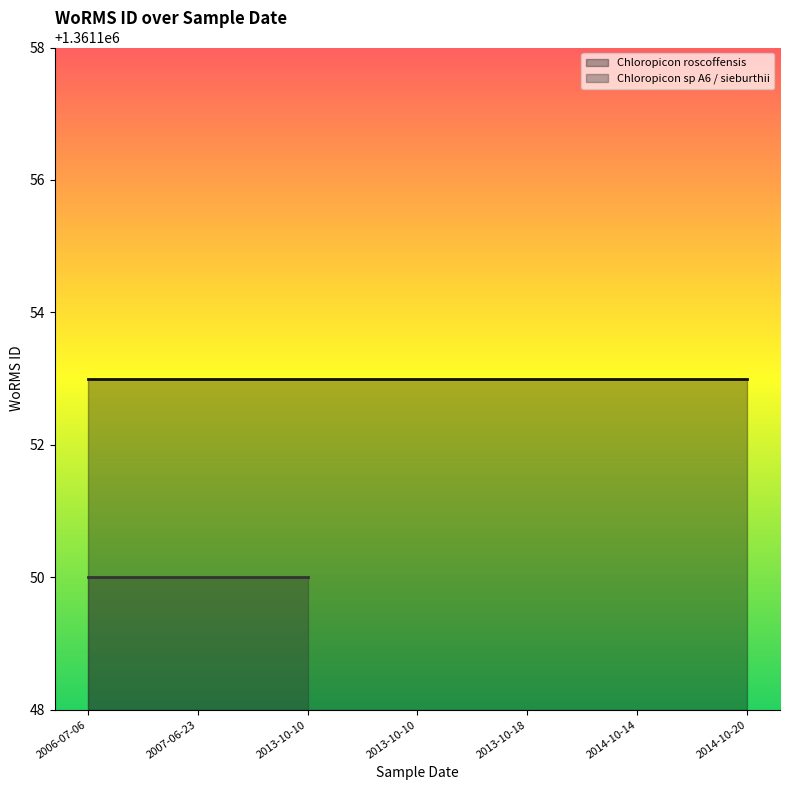

True or false: Chloropicon roscoffensis has a value of 1361153 at 2013-10-10.

True